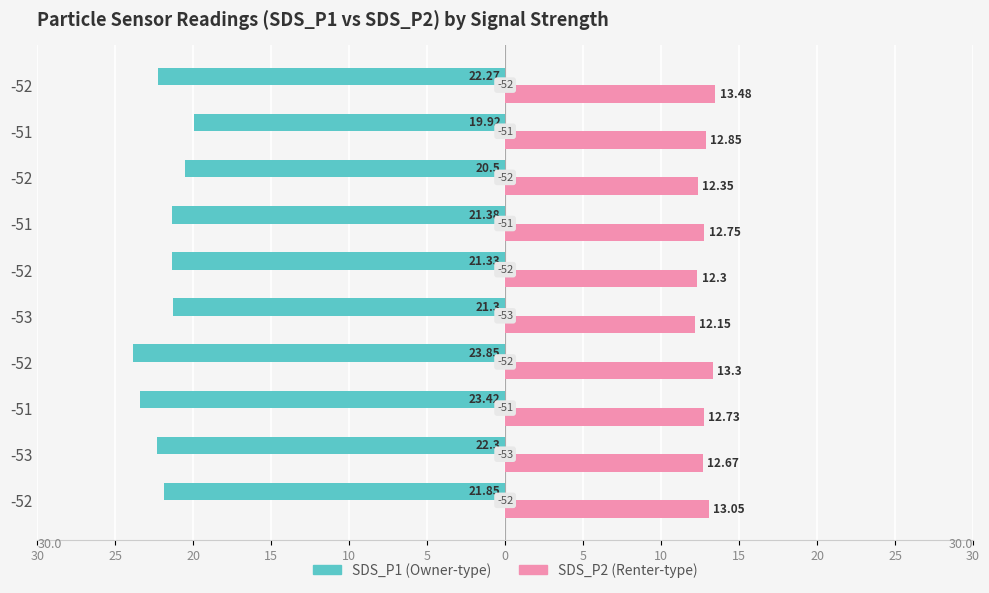

What is the value of the SDS_P1 bar at the 2nd from the left?

-22.3